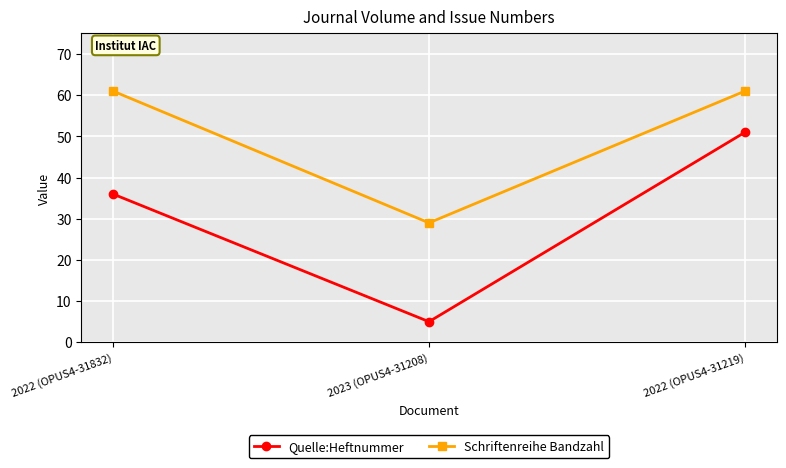

What position from the right is 2022 (OPUS4-31219)?

1